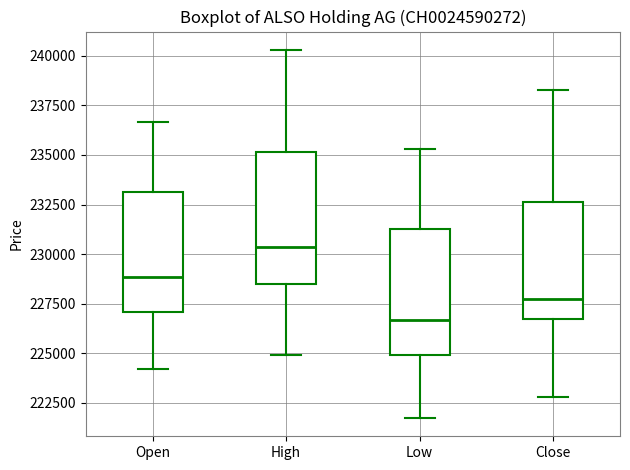

Which box's median line is the highest?

High